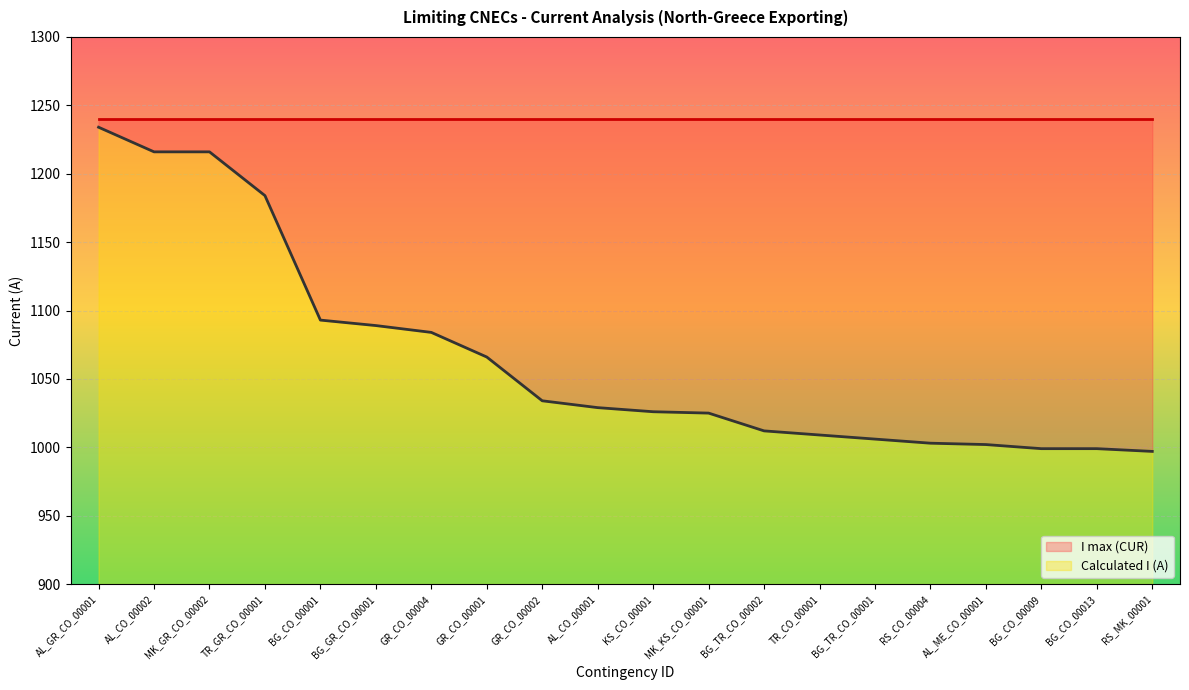

What is the label of the 10th point from the left?

AL_CO_00001